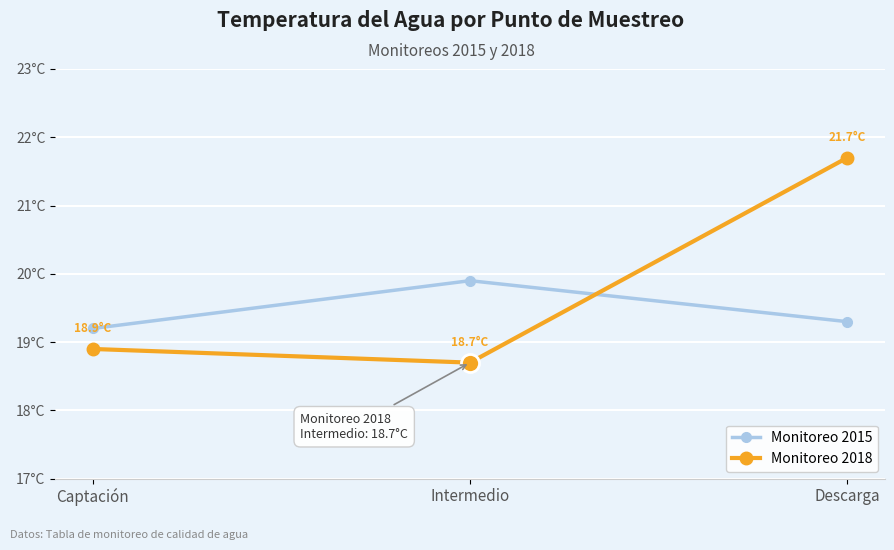

What is the smallest value displayed?

18.7